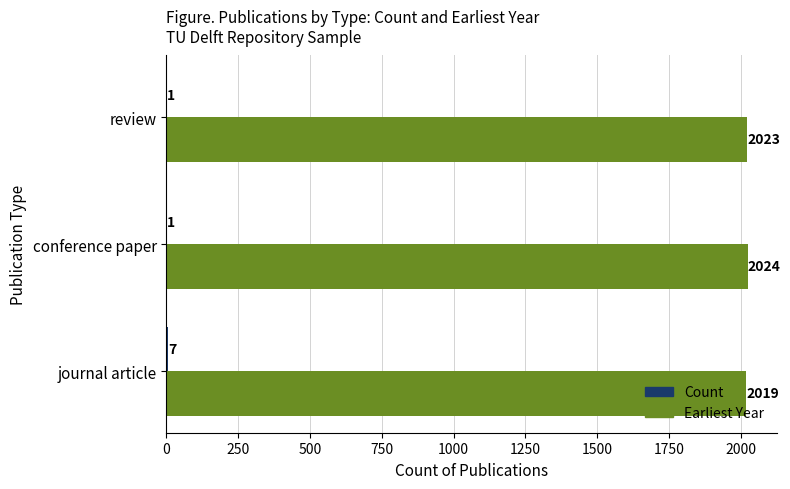

The value of Earliest Year at review is 789. True or false?

False